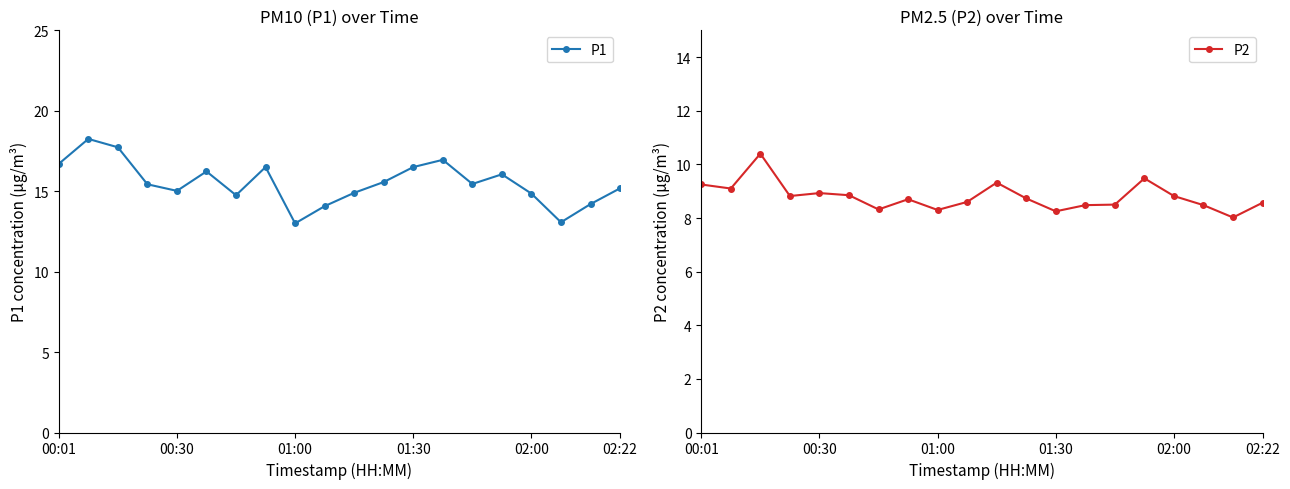

True or false: P2 has more than 2 interior local peaks.

True